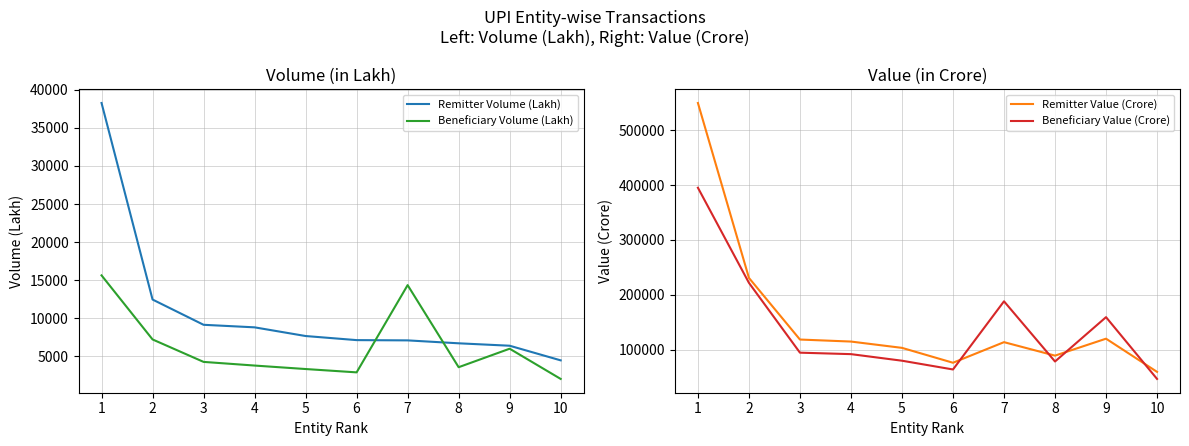

At which label is Remitter Volume (Lakh) closest to 21371?

2